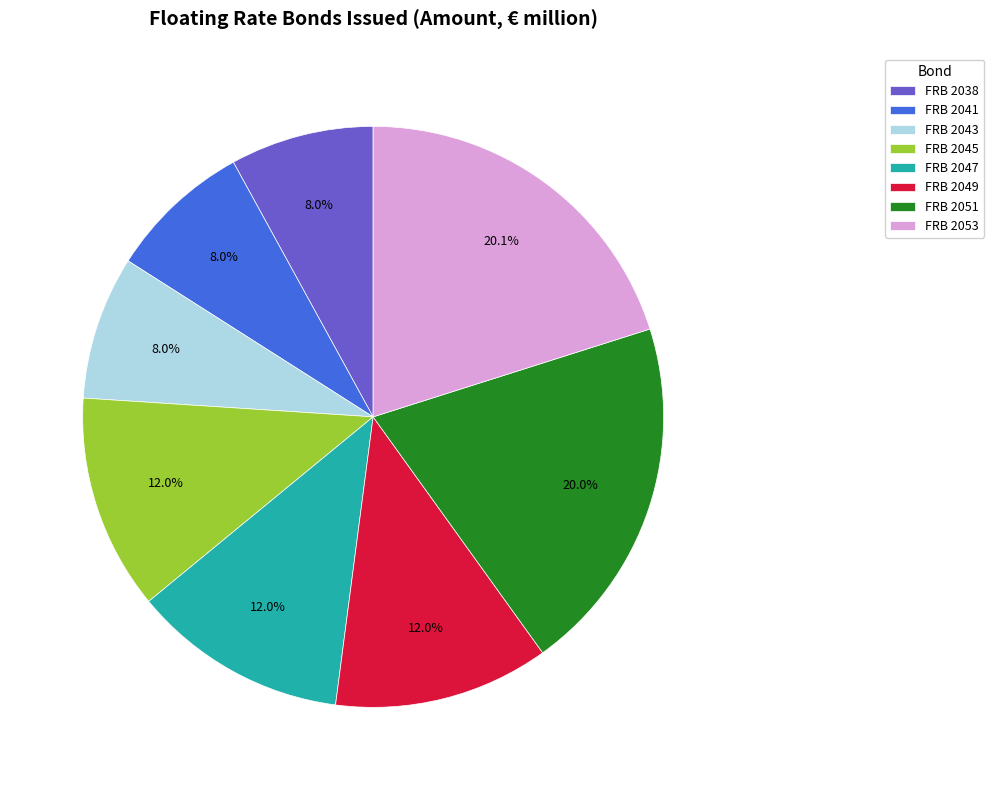

Combined, what portion of the pie is FRB 2043 and FRB 2051?

28.0%